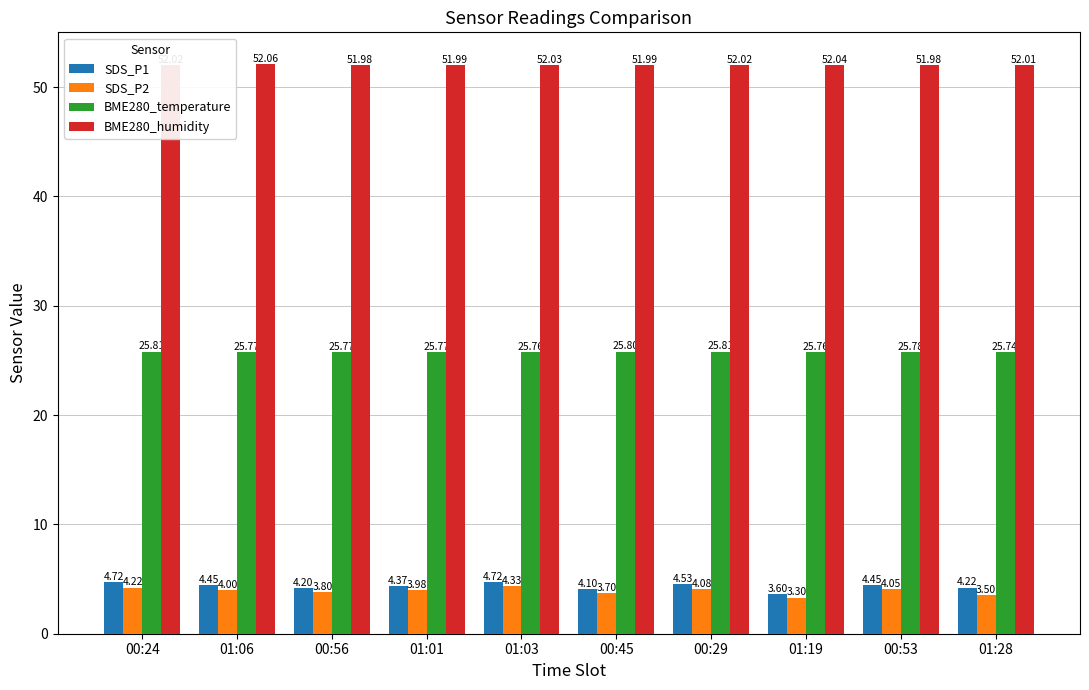

How many groups of bars are there?

10